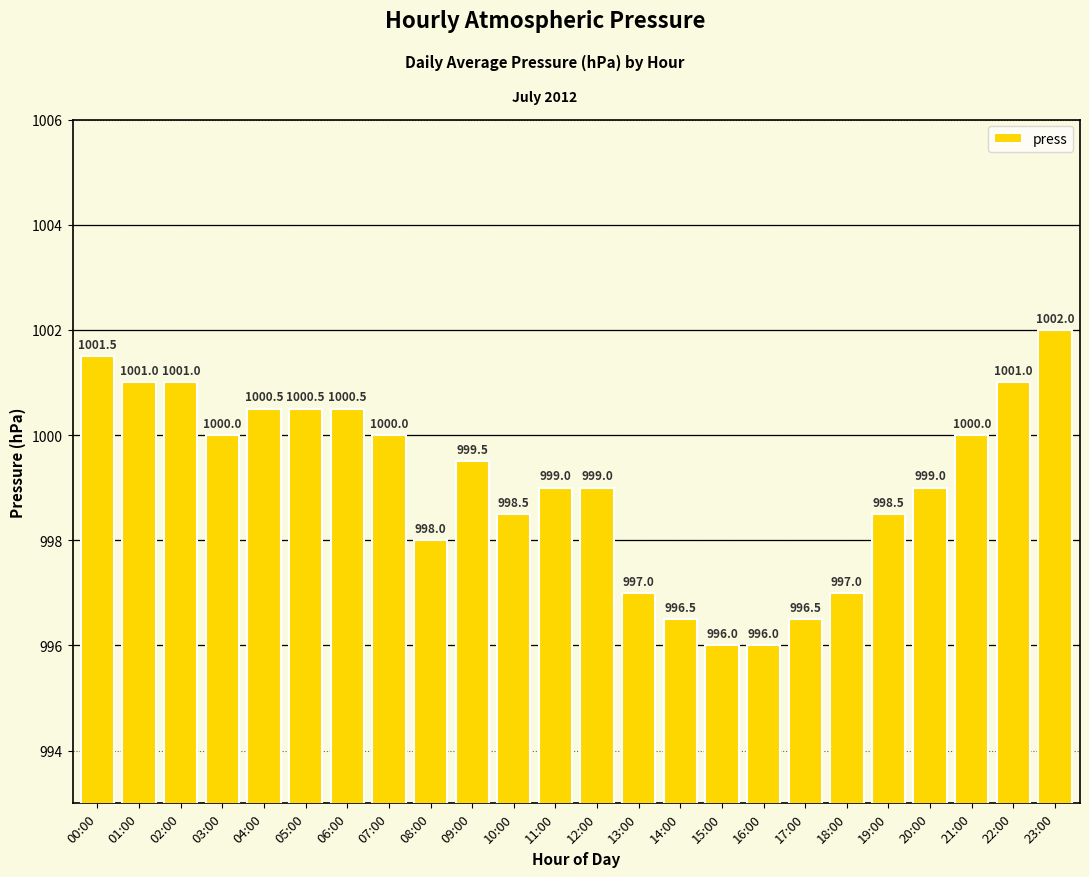

The chart shows a value of 997.0 at 18:00. True or false?

True